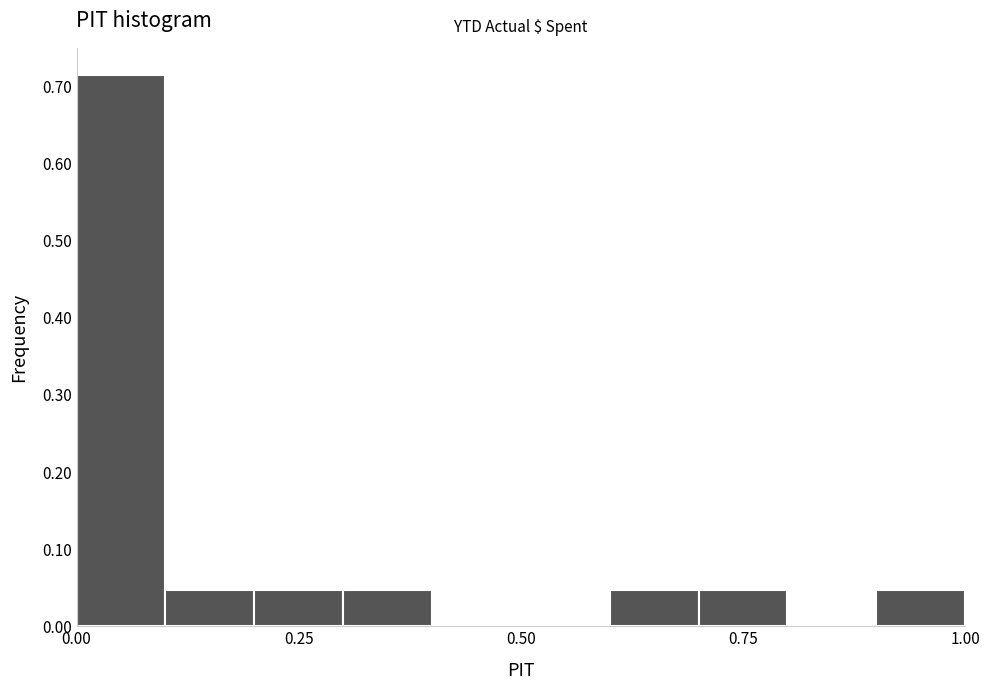

Around what value on the x-axis is the tallest bar? Give the approximate position of its centre, as read against the axis.

0.05